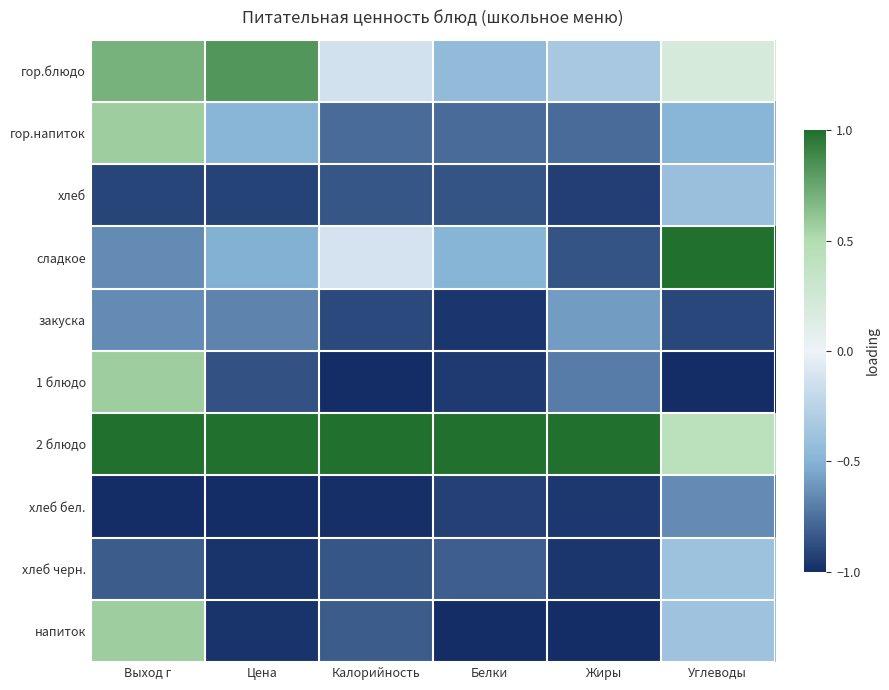

What is the minimum value shown in the chart?

-1.0